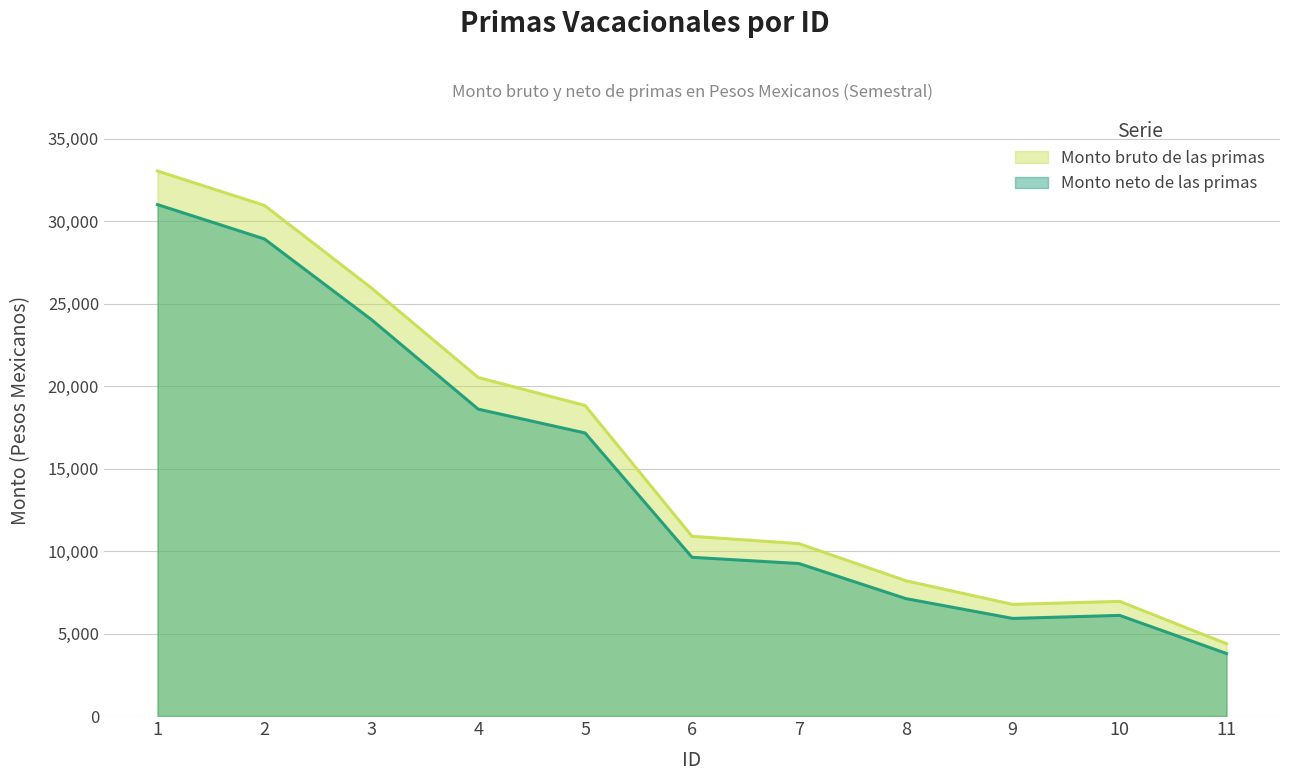

Between 1 and 8, which is larger?

1